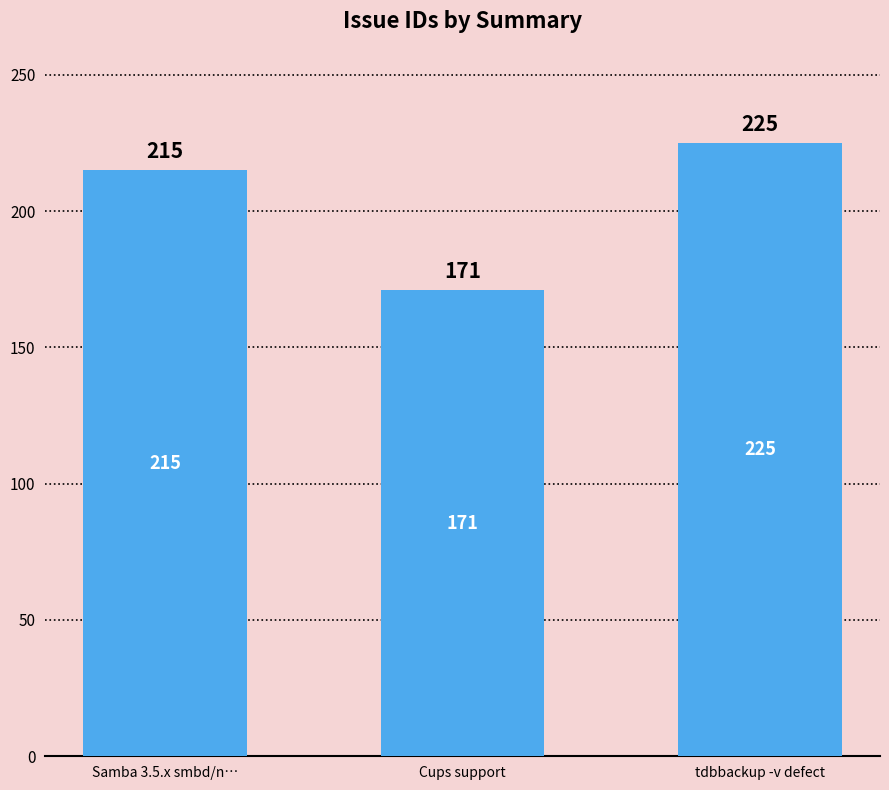

How many data points are less than 215?

1